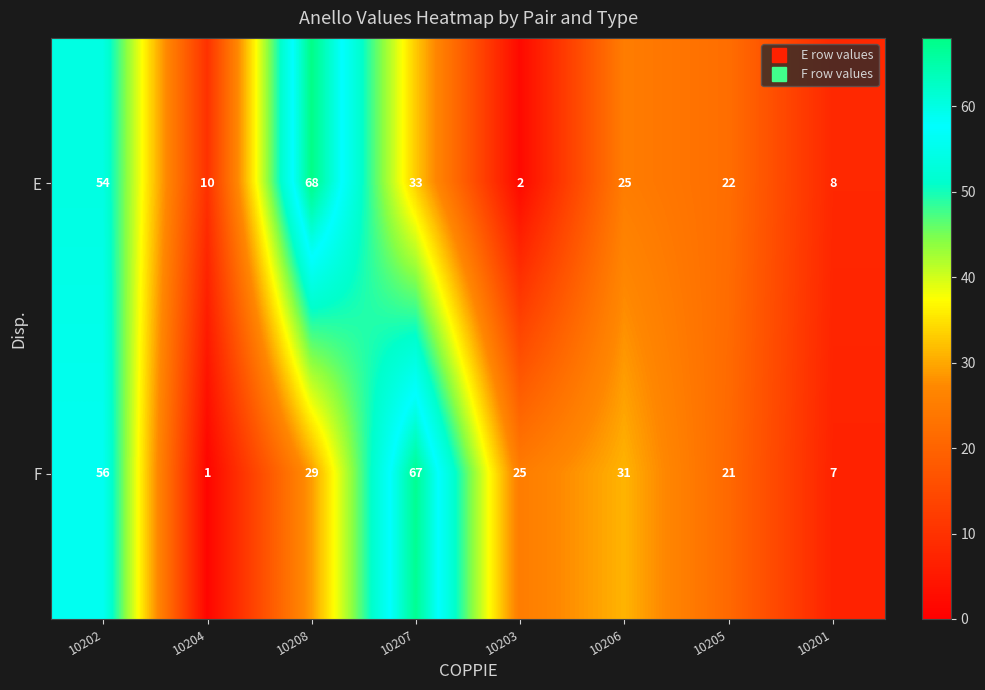

What is the average value of the E series?

28